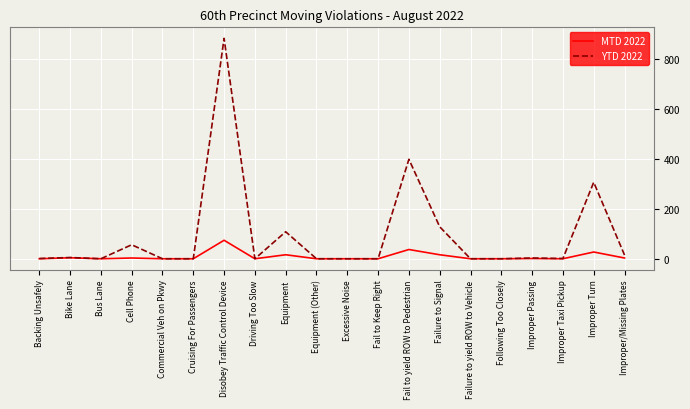

Is it true that YTD 2022 equals 306 at Improper Turn?

True